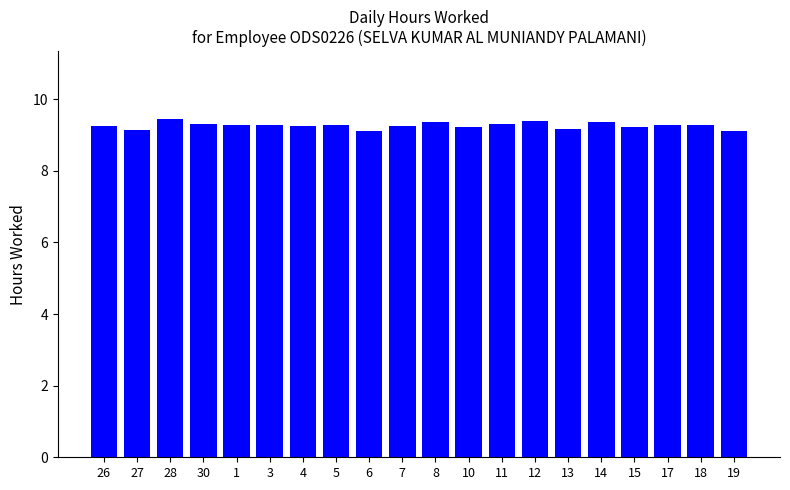

What is the smallest value displayed?

9.1